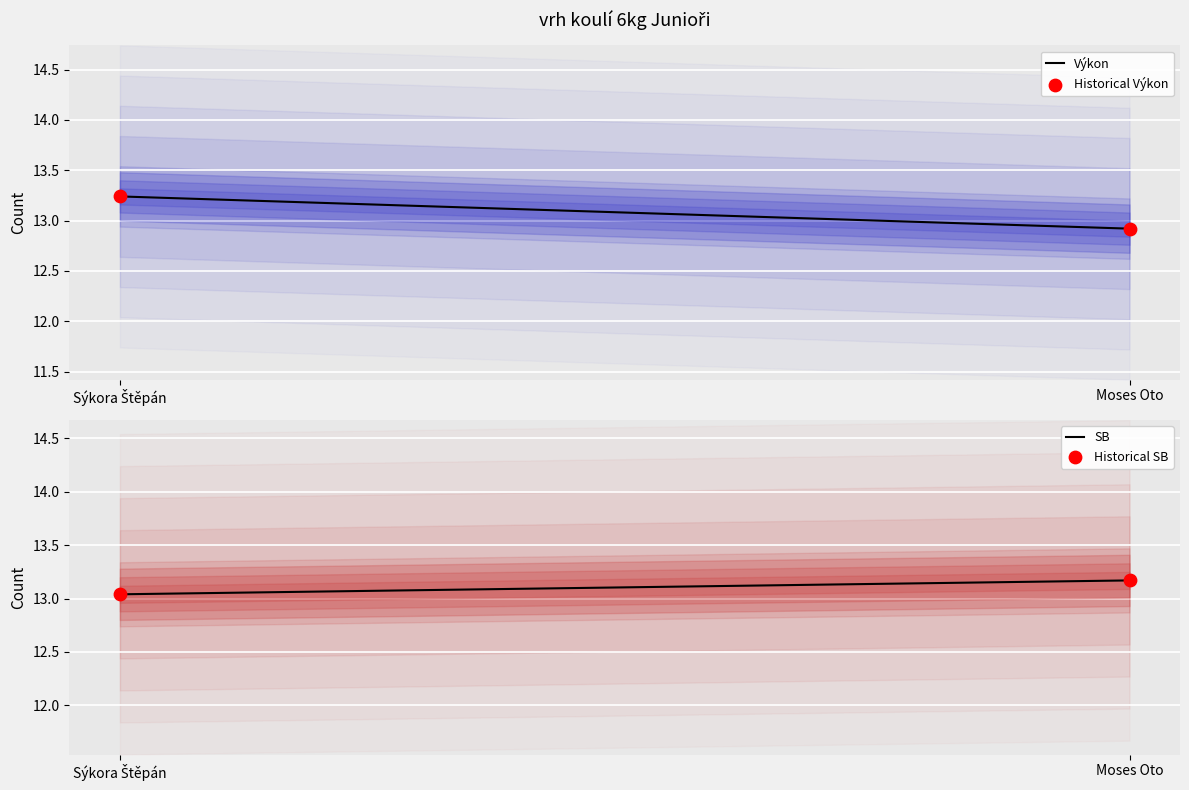

What is the total value across all series at Moses Oto?

52.2